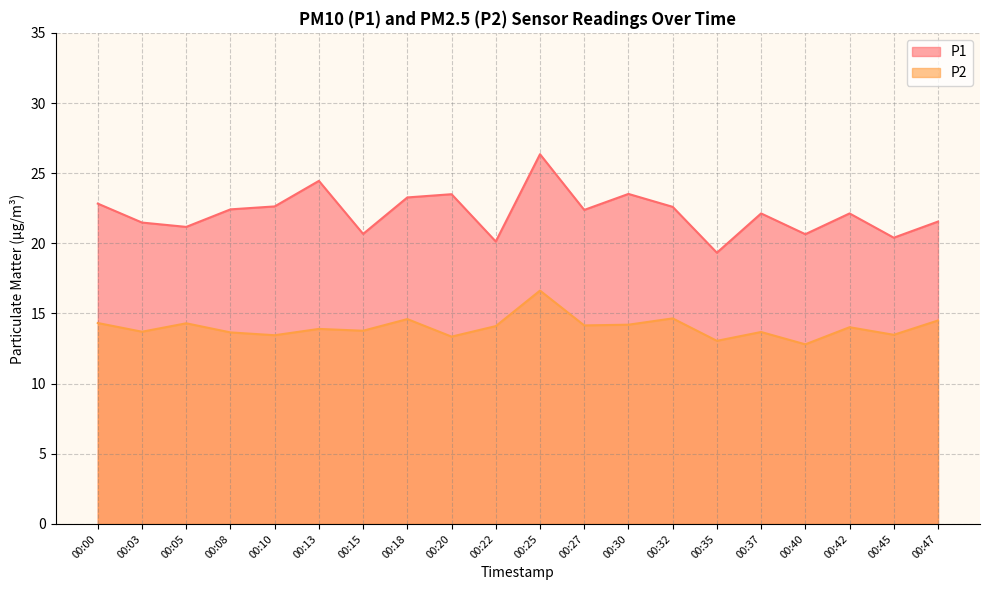

At how many categories does at least one series exceed 14?

20